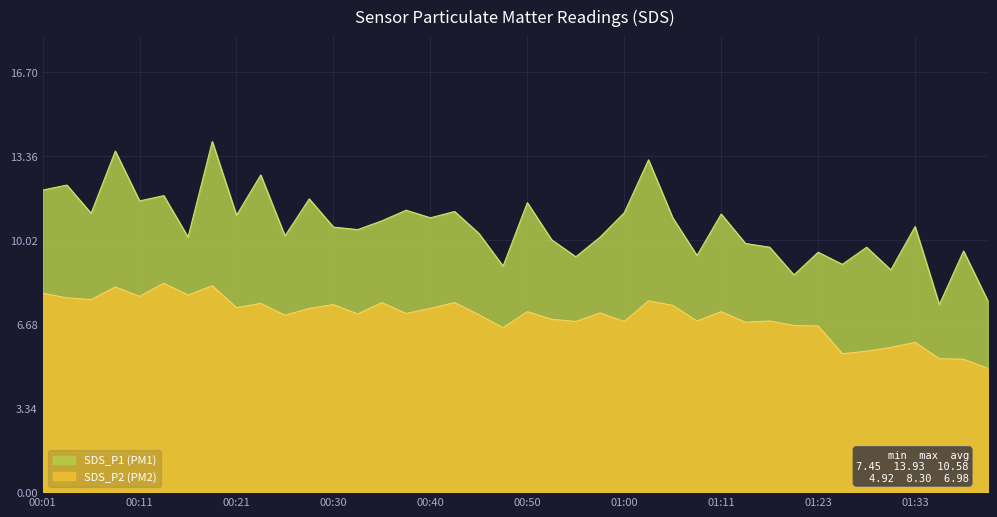

True or false: SDS_P1 and SDS_P2 cross at least once.

False